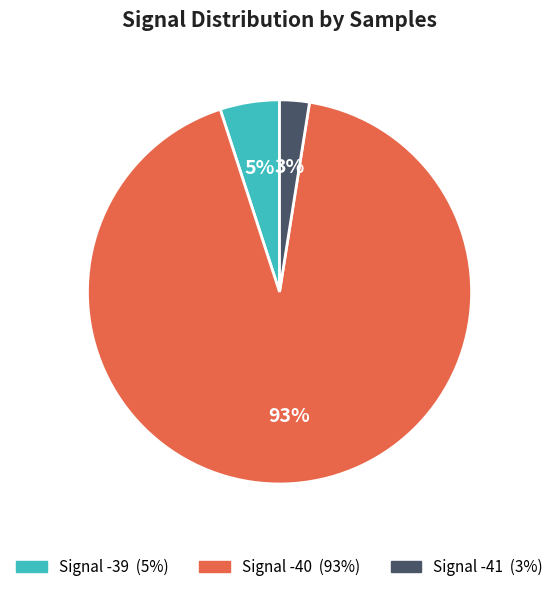

Count the number of slices in the pie.

3